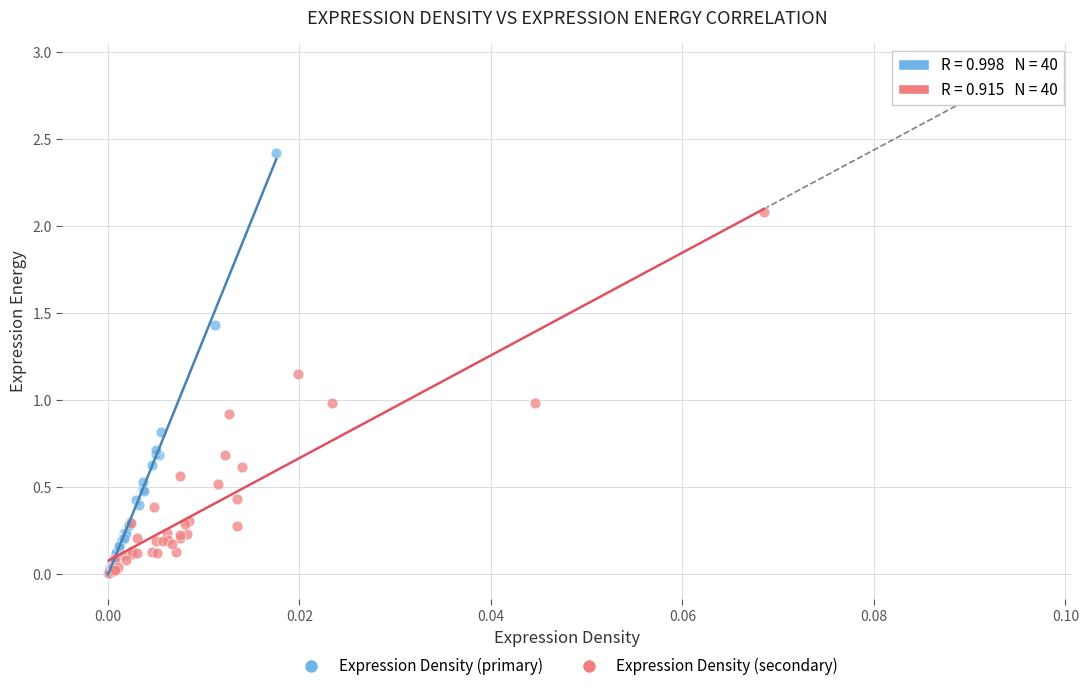

Which series reaches the maximum Y coordinate?

Expression Density (primary)